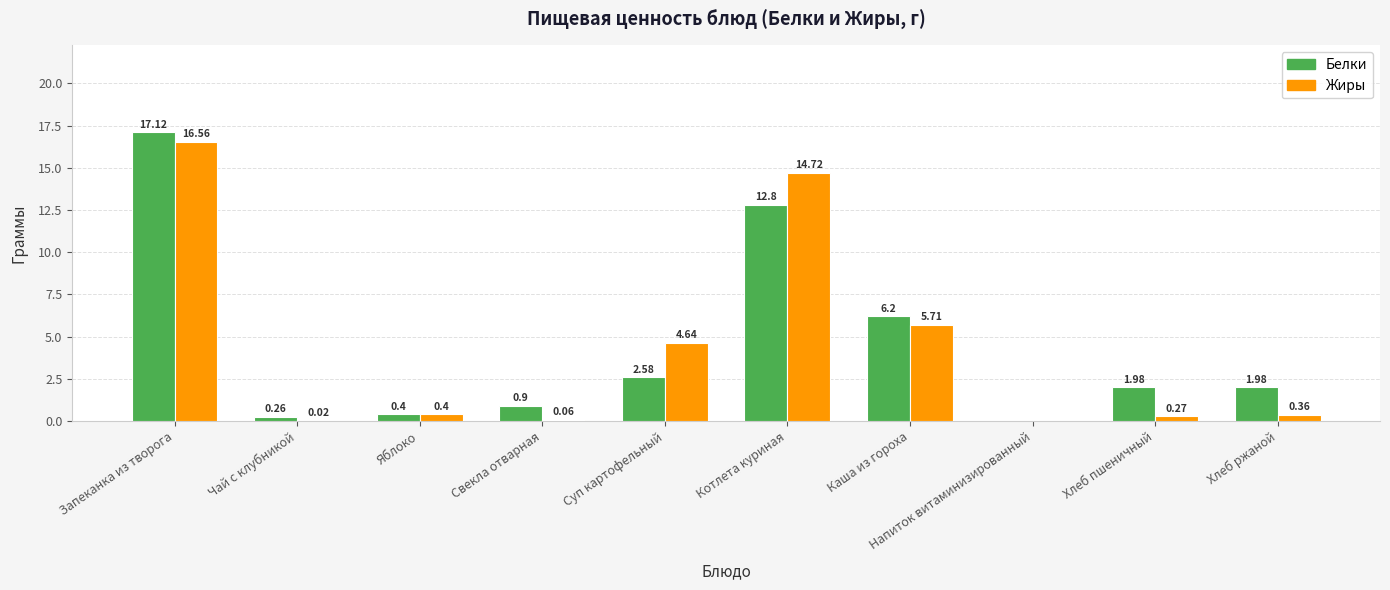

At which category does the chart reach its peak across all series?

Запеканка из творога